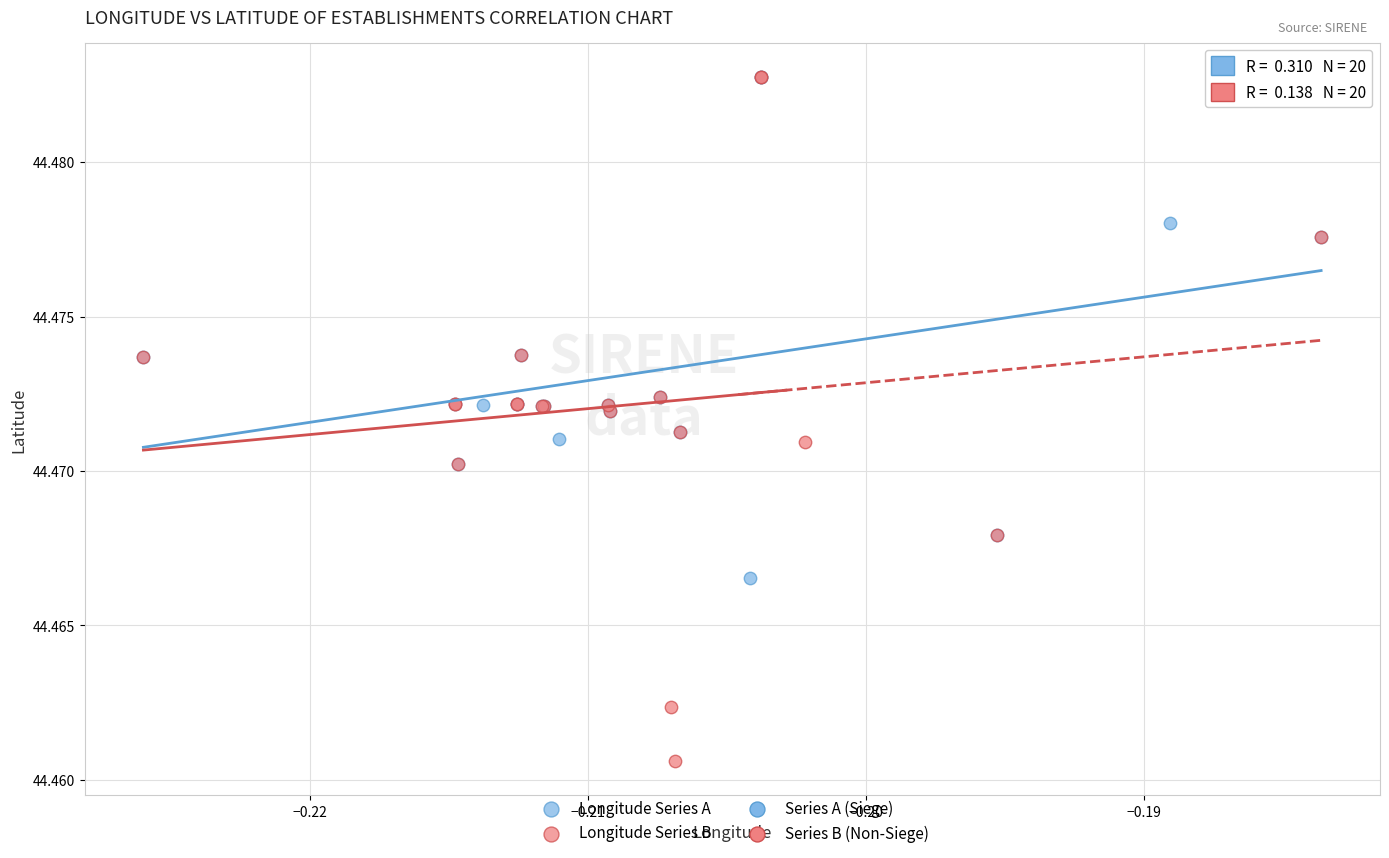

Which series has the largest Y range (max minus min)?

Longitude Series B